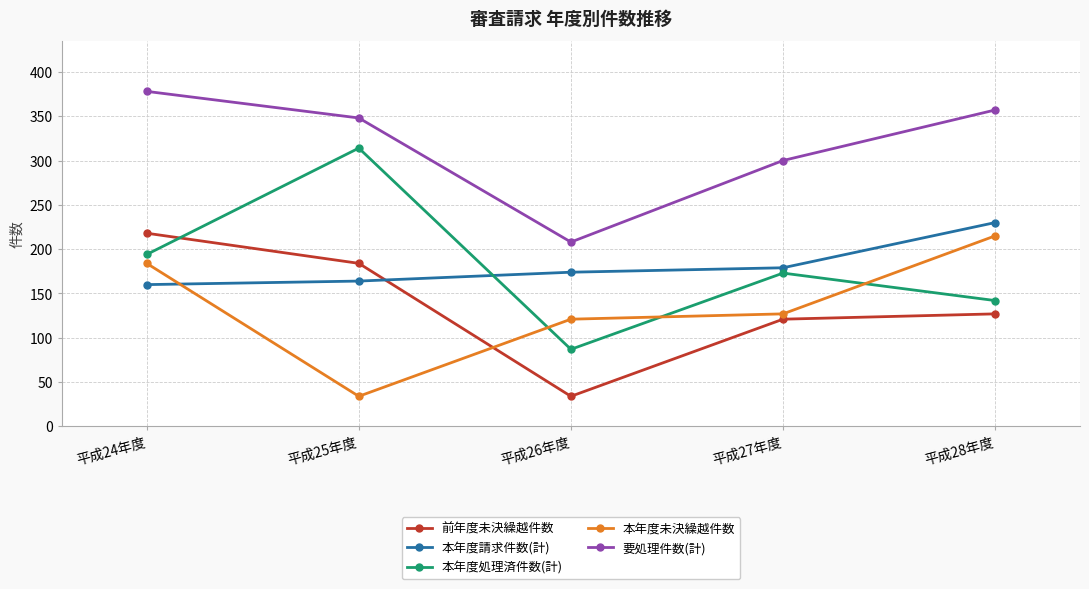

What is the label of the 5th point from the right?

平成24年度